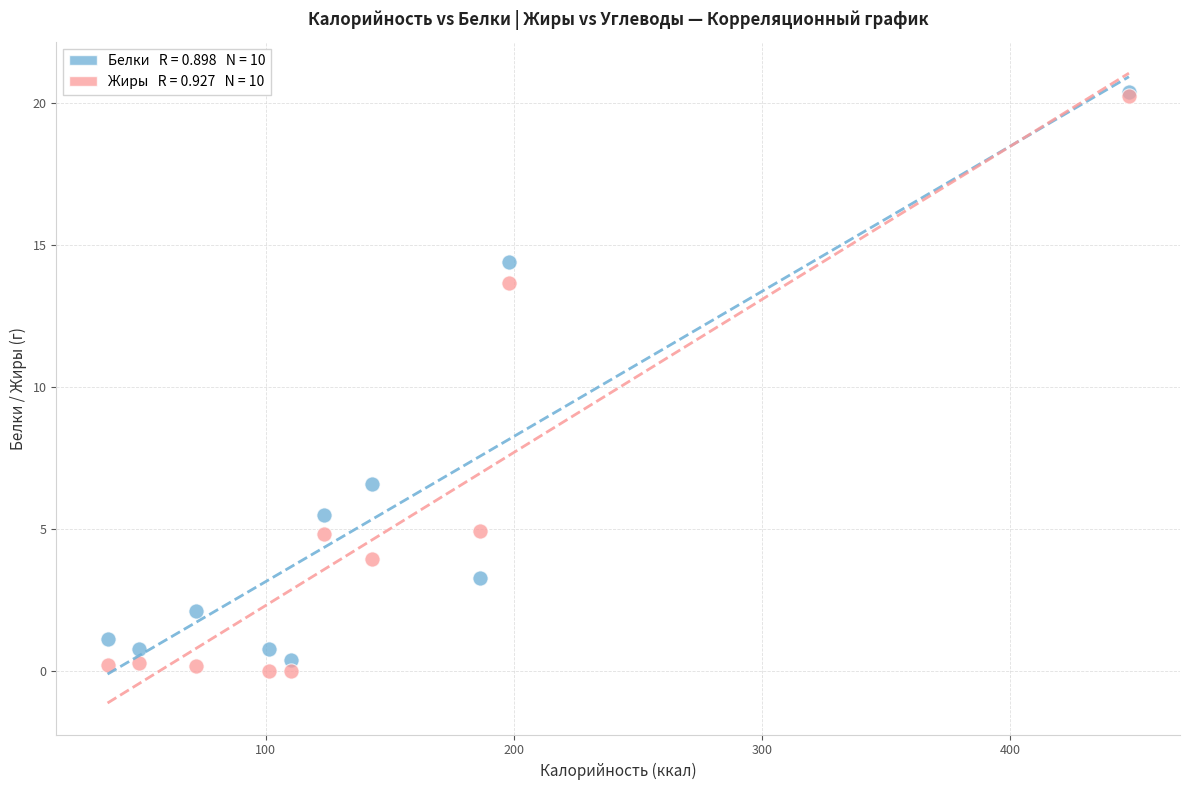

Across all series, what Y value is closest to 10?

6.6